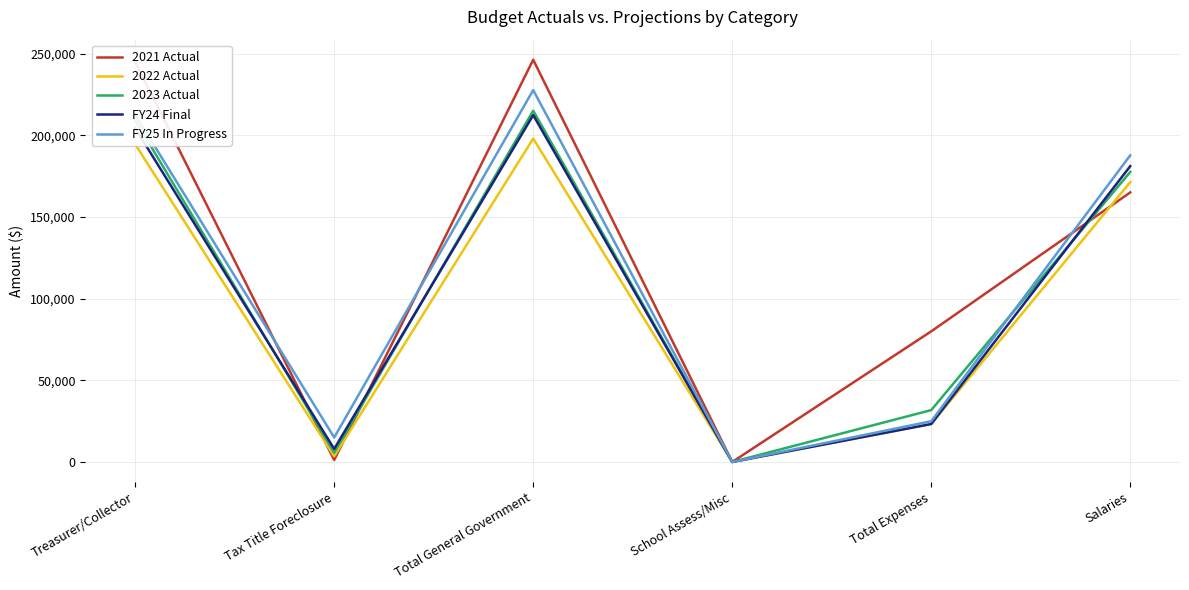

List the series in order of their peak value, highest first.

2021 Actual, FY25 In Progress, 2023 Actual, FY24 Final, 2022 Actual